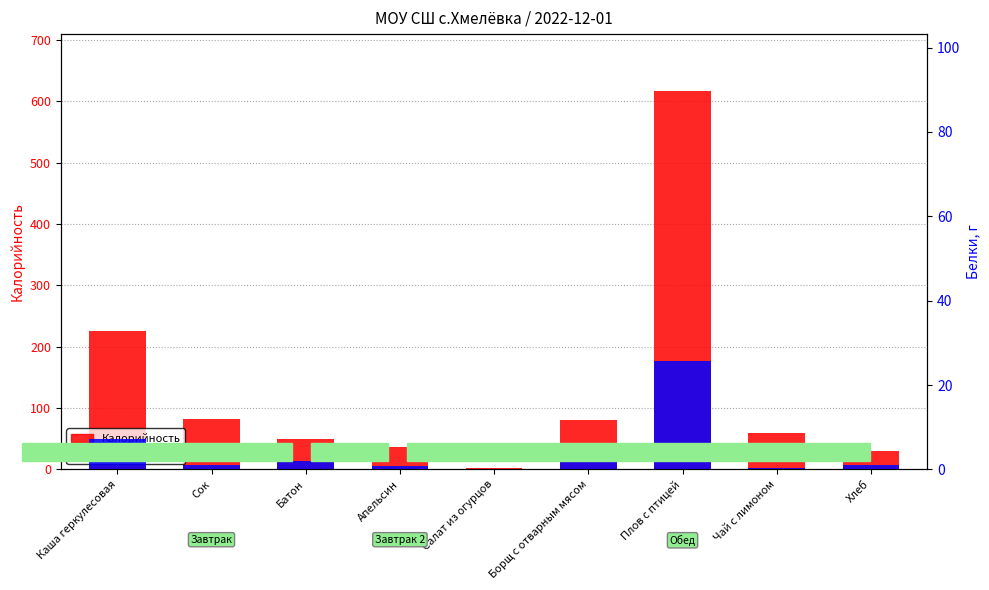

What is the value of the Белки bar at the 3rd from the left?

2.0